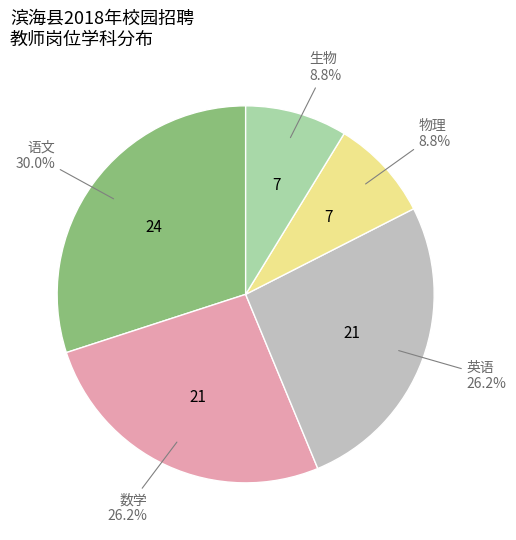

How many slices are in this pie chart?

5